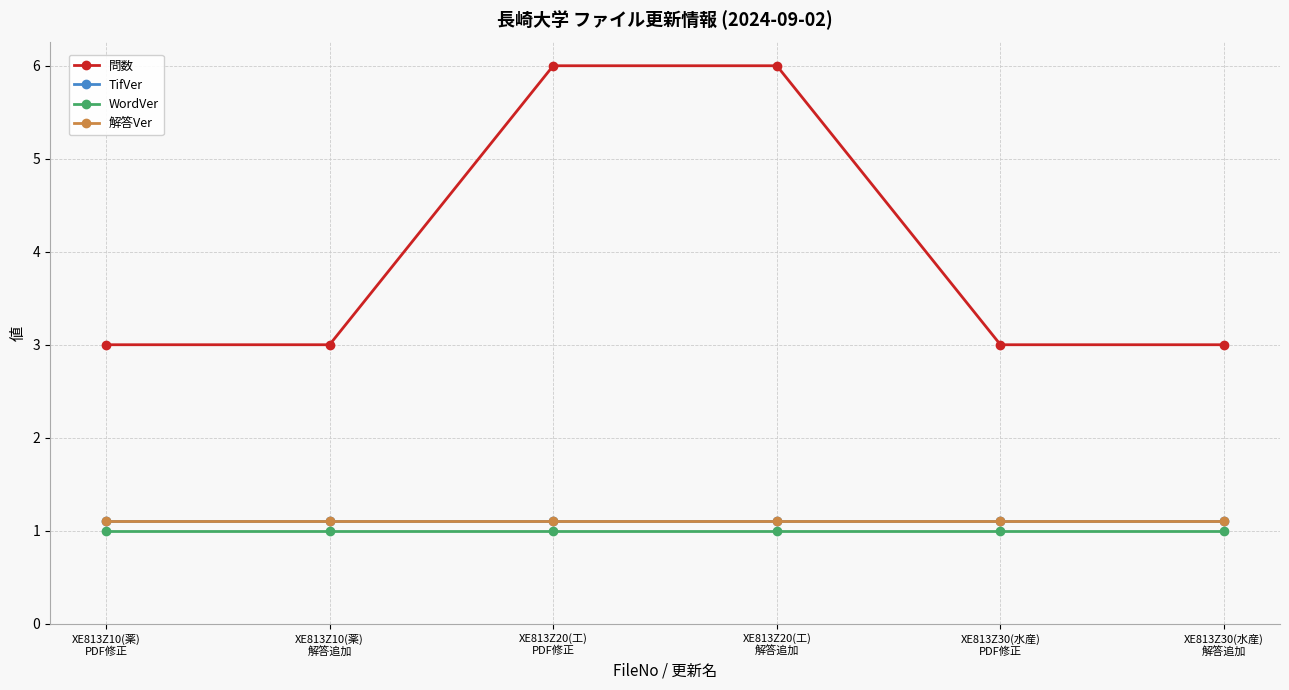

True or false: TifVer and 問数 cross at least once.

False